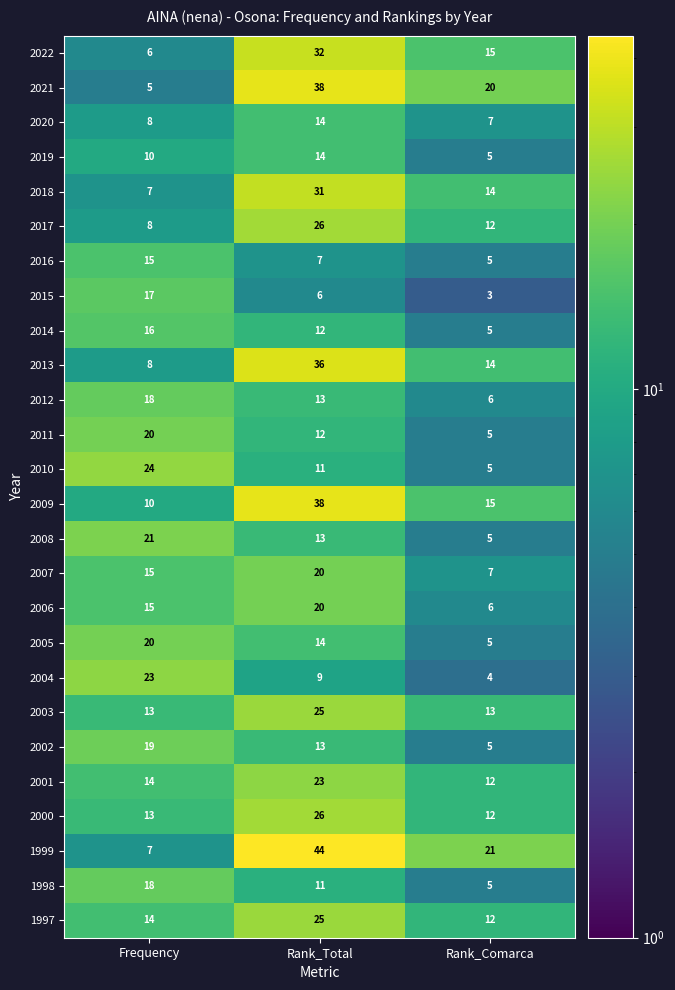

List the labels in order of 2017 value, largest first.

Rank_Total, Rank_Comarca, Frequency